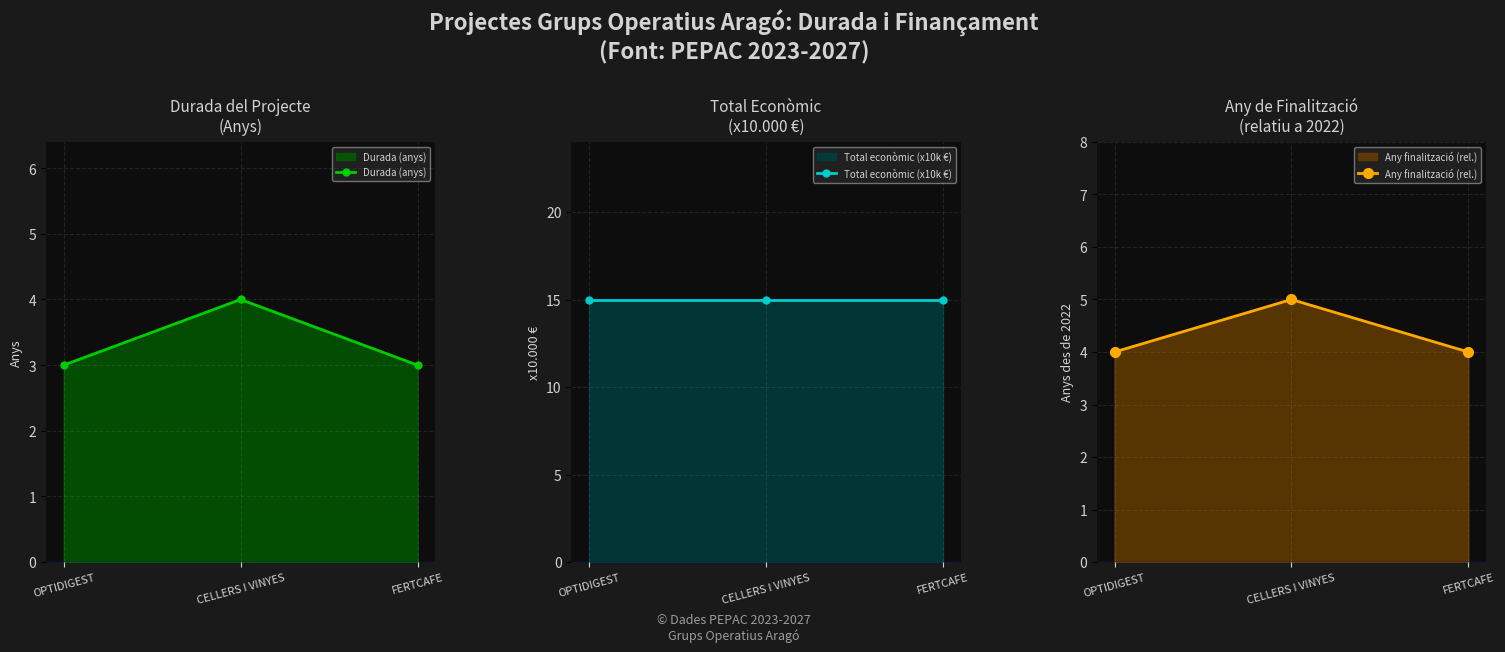

What is the label of the 3rd point from the right?

OPTIDIGEST